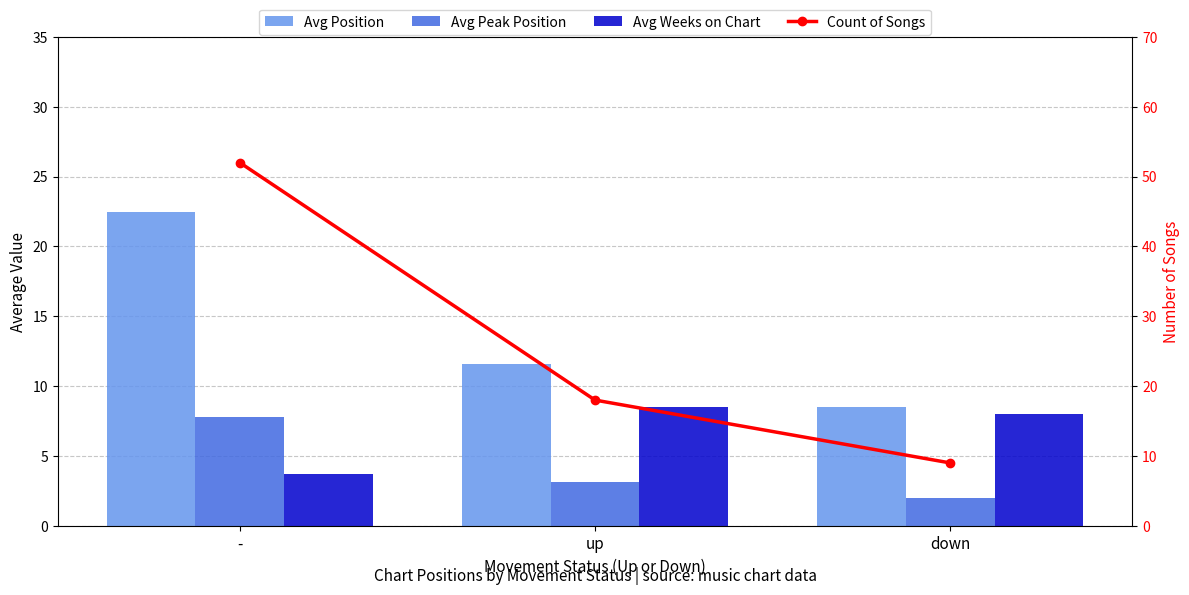

Which has a higher value, up or -?

-